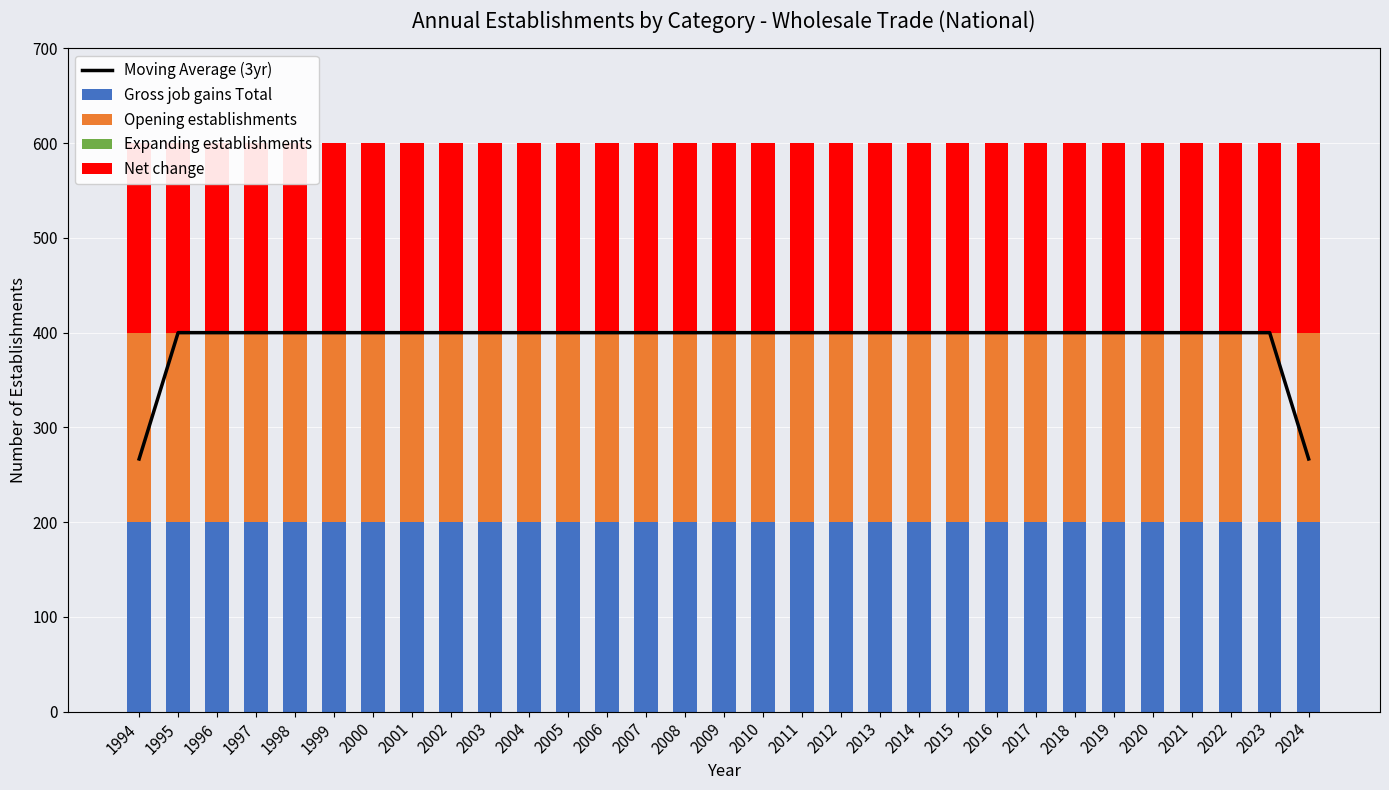

How many series are shown in this chart?

5